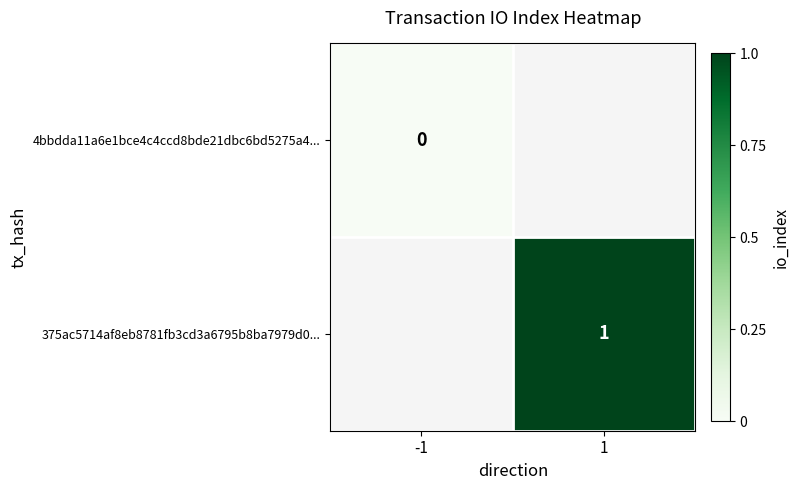

Rank the categories by 375ac5714af8eb8781fb3cd3a6795b8ba7979d0... value from lowest to highest.

-1, 1